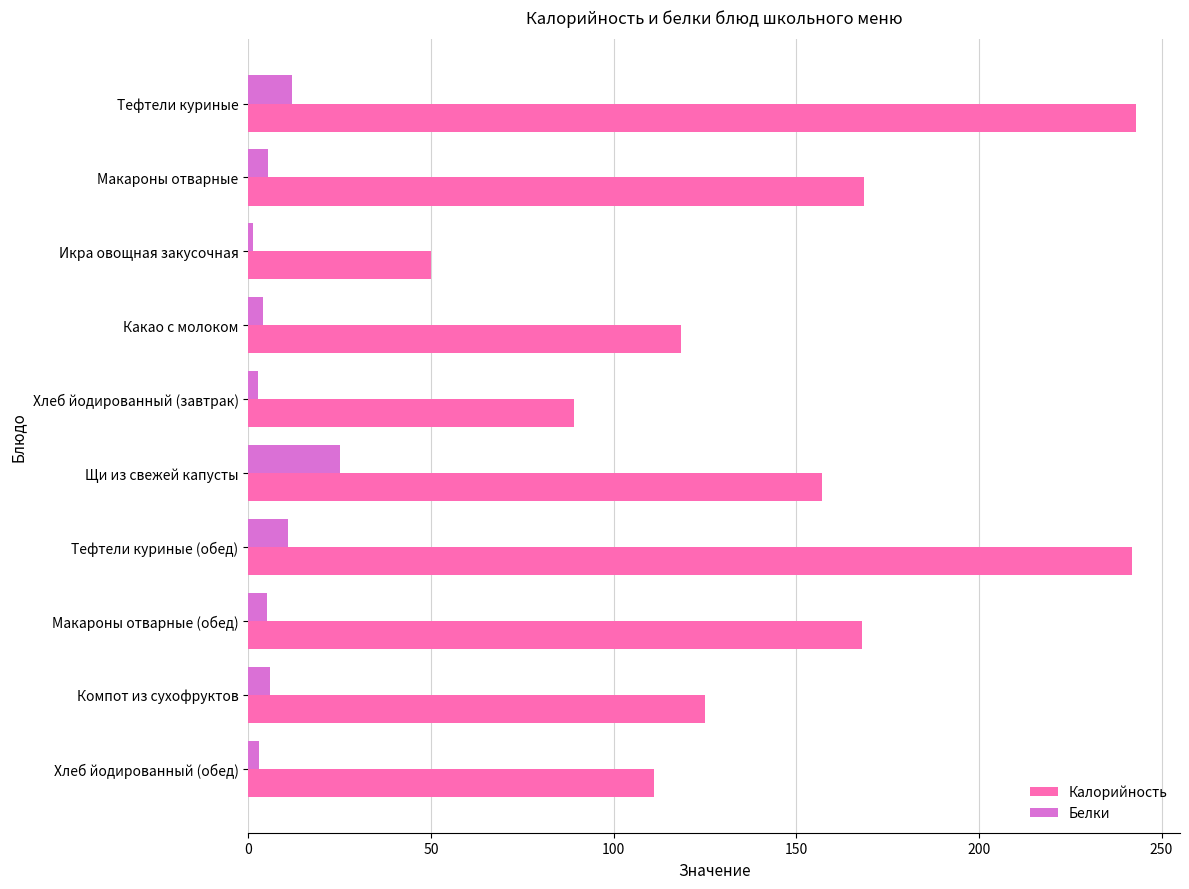

The value of Калорийность at Какао с молоком is 118.5. True or false?

True